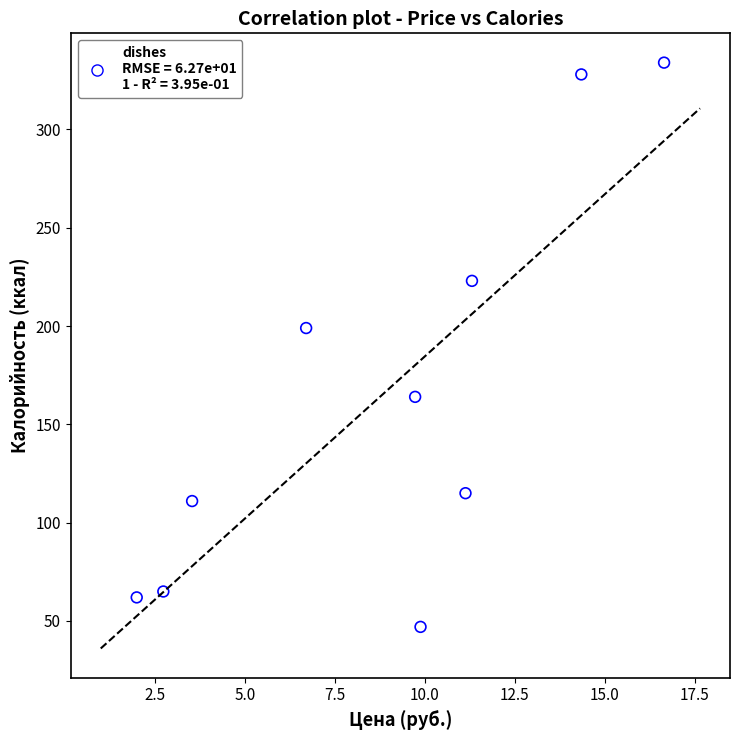

What is the average Y value?

165